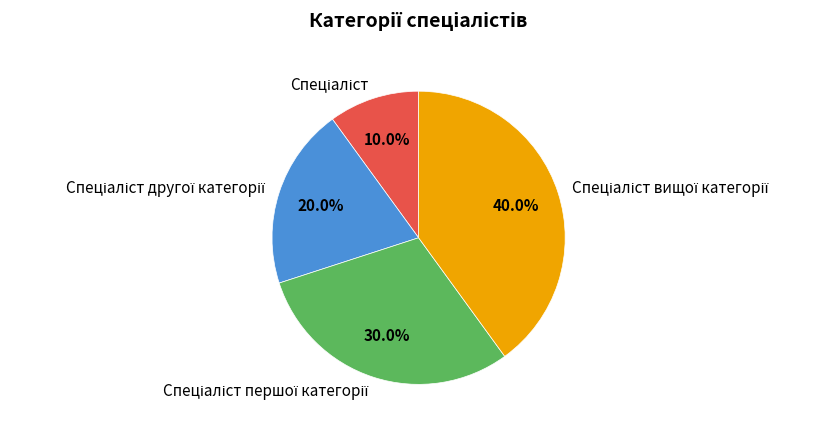

Is there a majority slice in this chart?

No